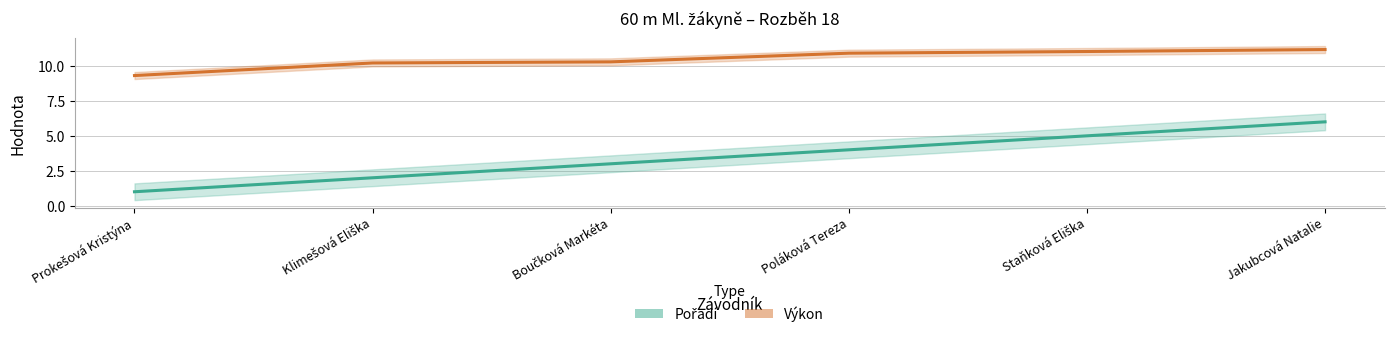

What are all the series names shown in the legend?

Pořadí, Výkon